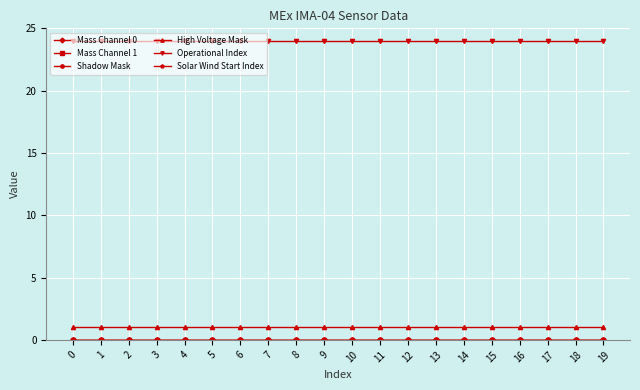

The High Voltage Mask series shows 0 at 8. True or false?

False